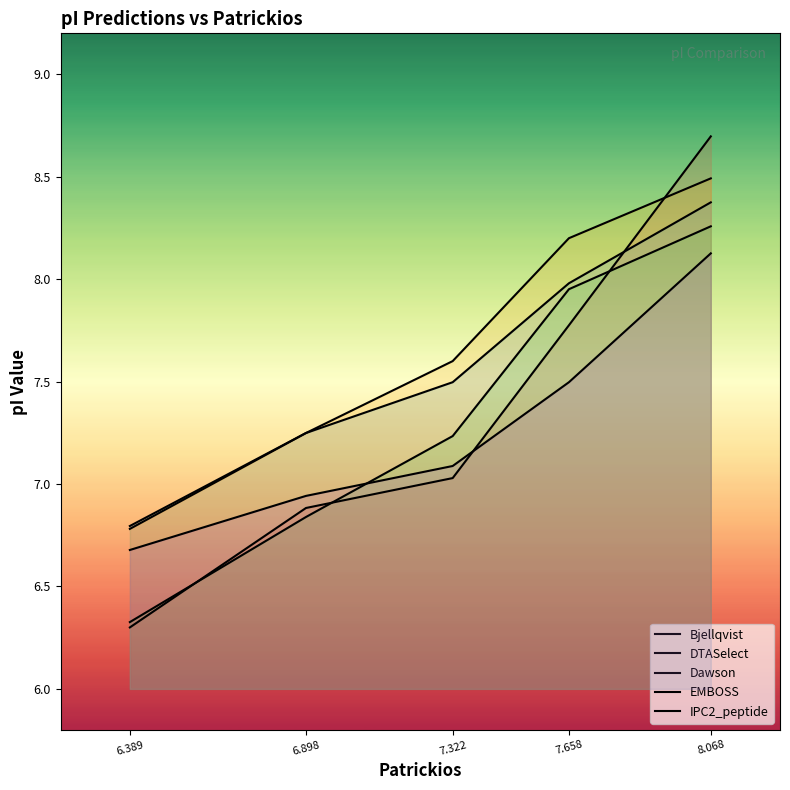

Which category has the highest value in the Bjellqvist series?

8.068